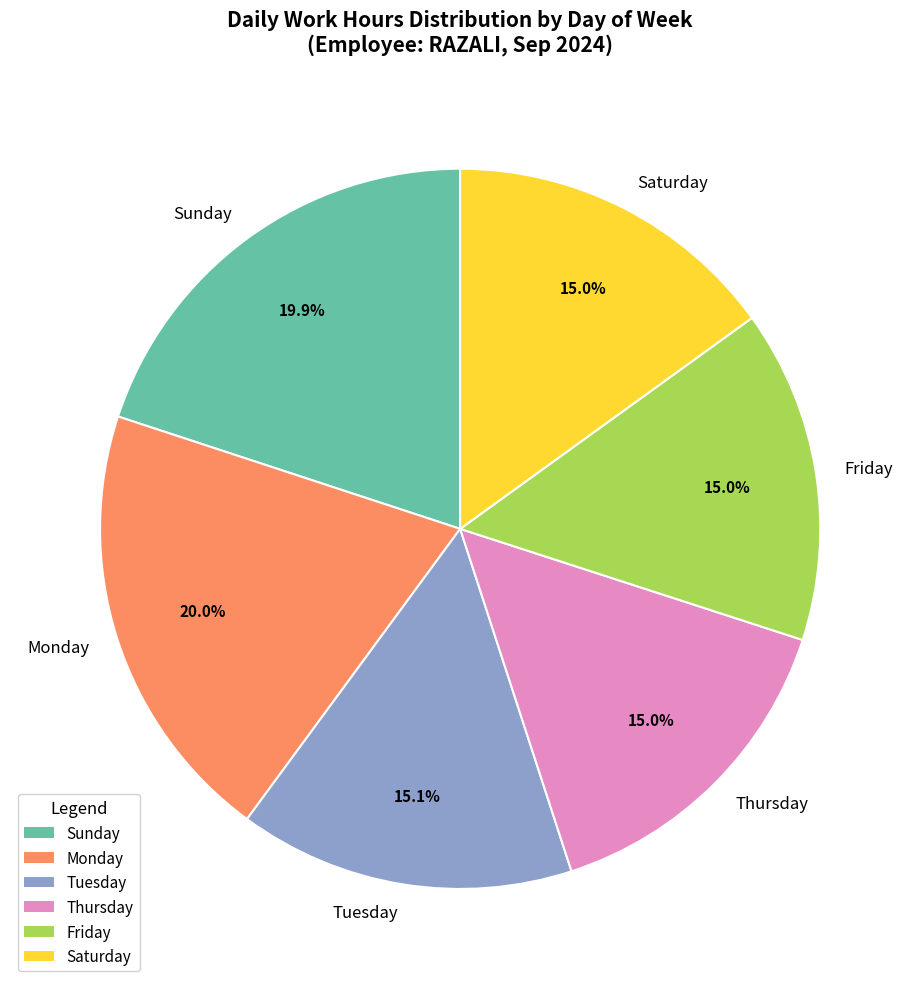

What portion of the pie excludes Thursday?

85.0%